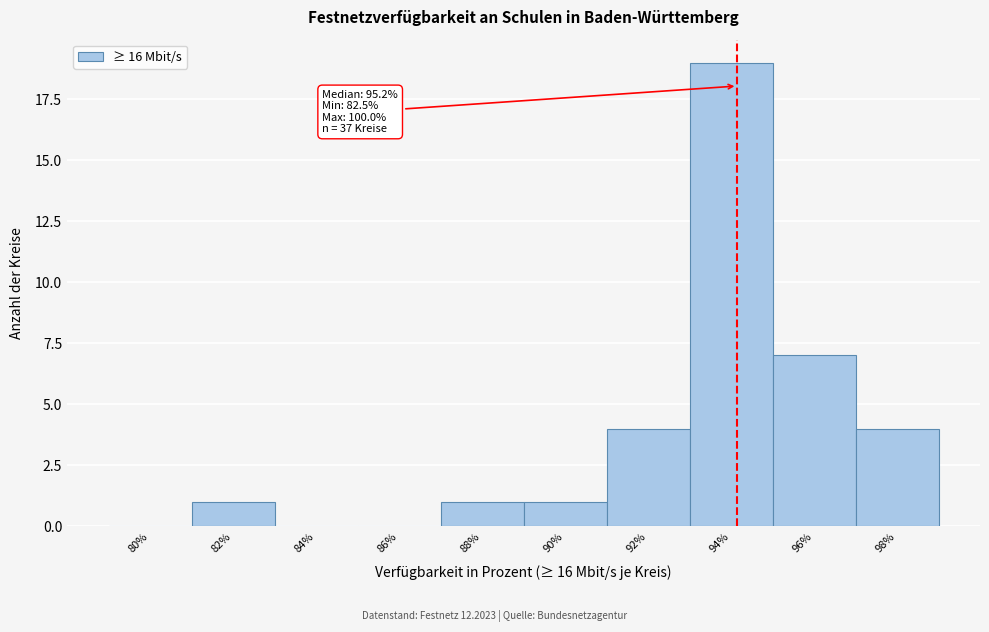

Reading right to left, what are all the values shown in this chart?

98%=4	96%=7	94%=19	92%=4	90%=1	88%=1	86%=0	84%=0	82%=1	80%=0